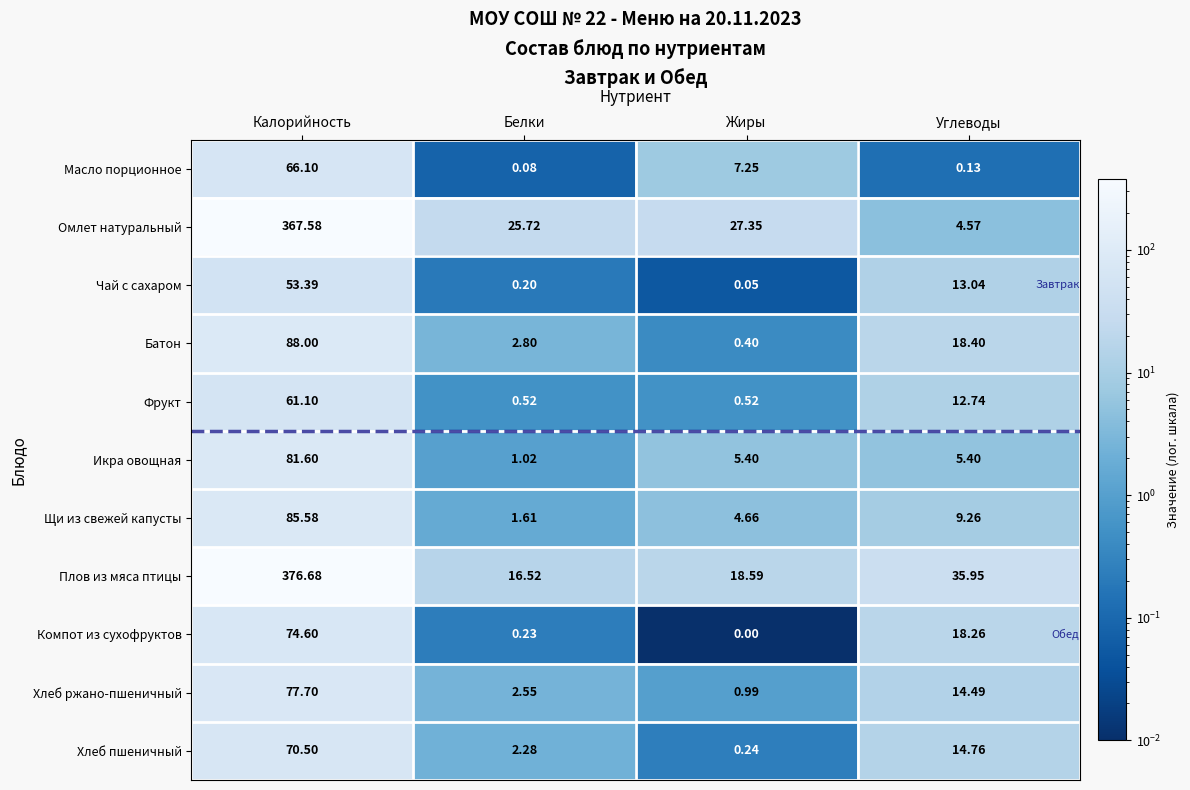

How many distinct data groups are displayed?

11